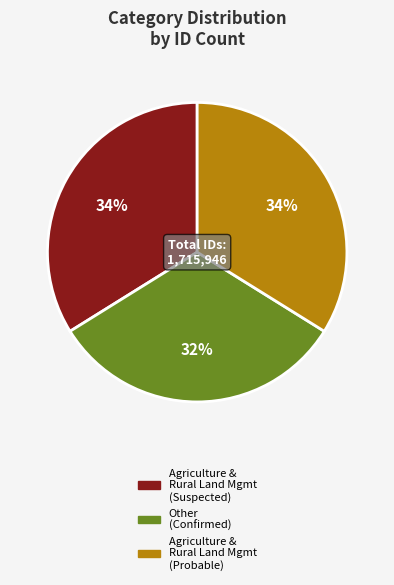

Is there any slice that represents more than half of the pie?

No